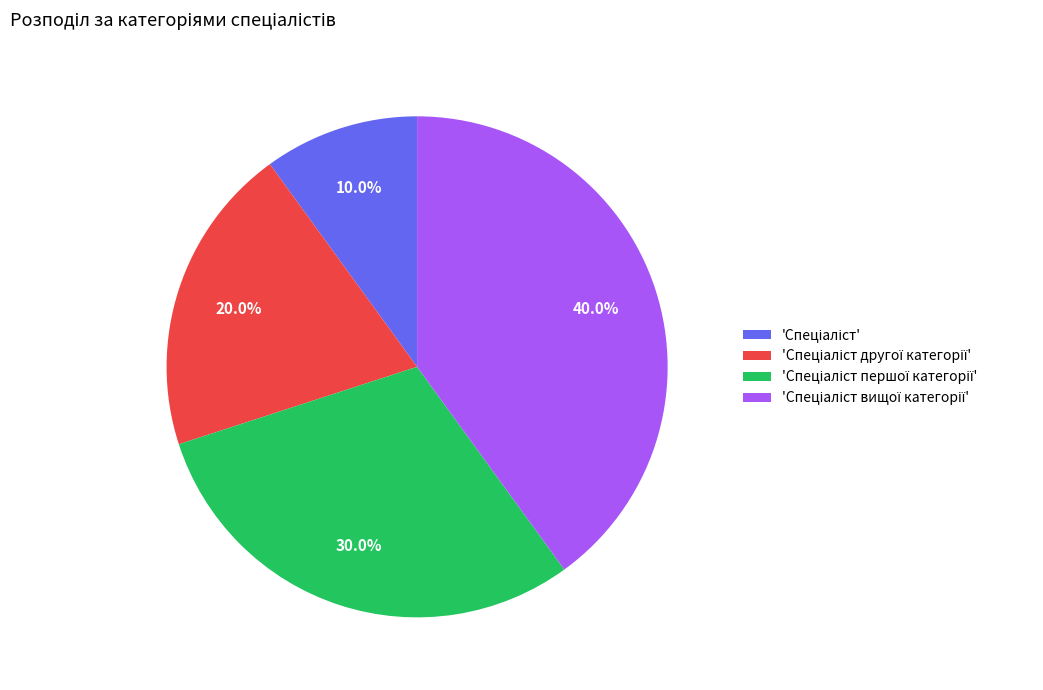

Is there any slice that represents more than half of the pie?

No